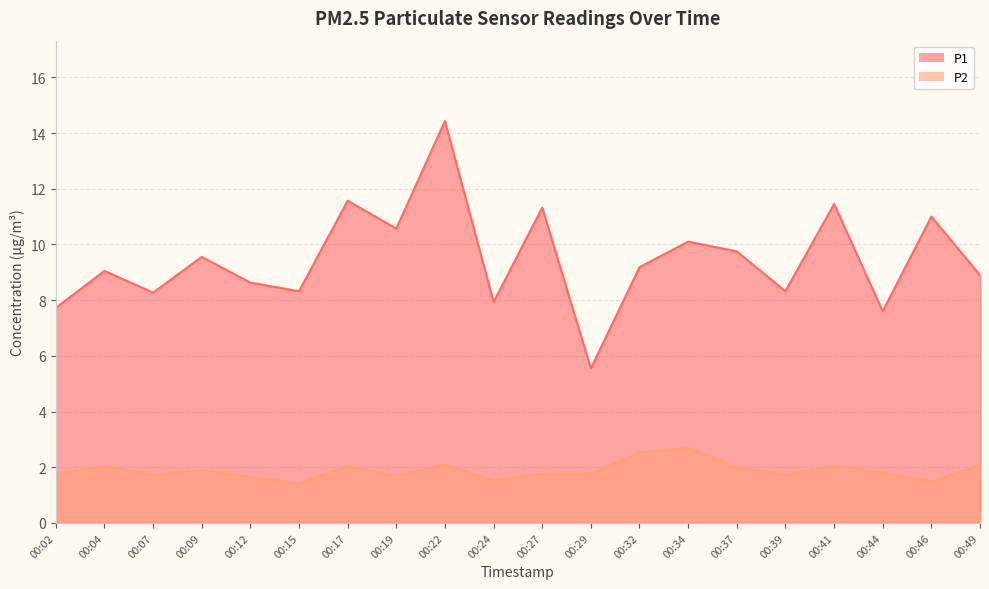

True or false: P1 and P2 cross at least once.

False